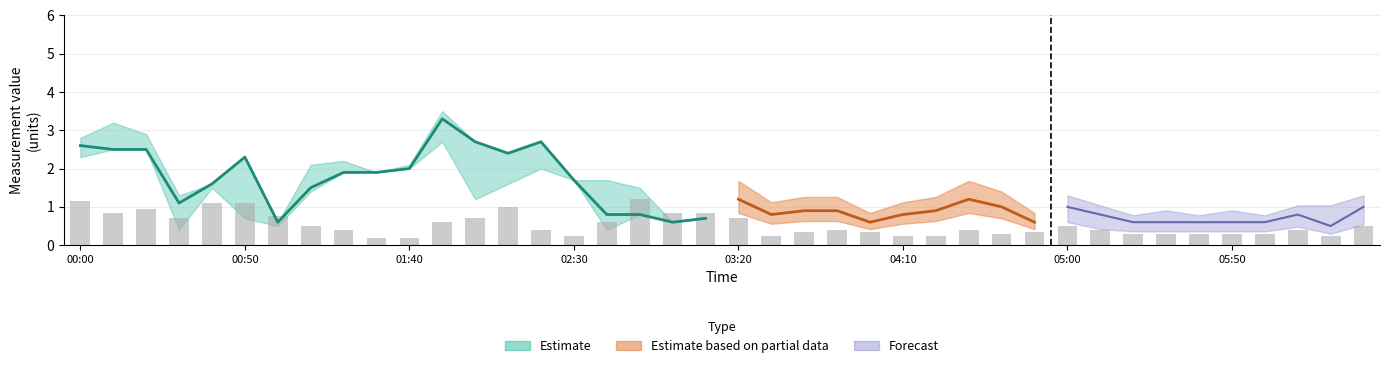

Which has a higher value, 2006/09/09 00:50 or 2006/09/09 03:30?

2006/09/09 00:50